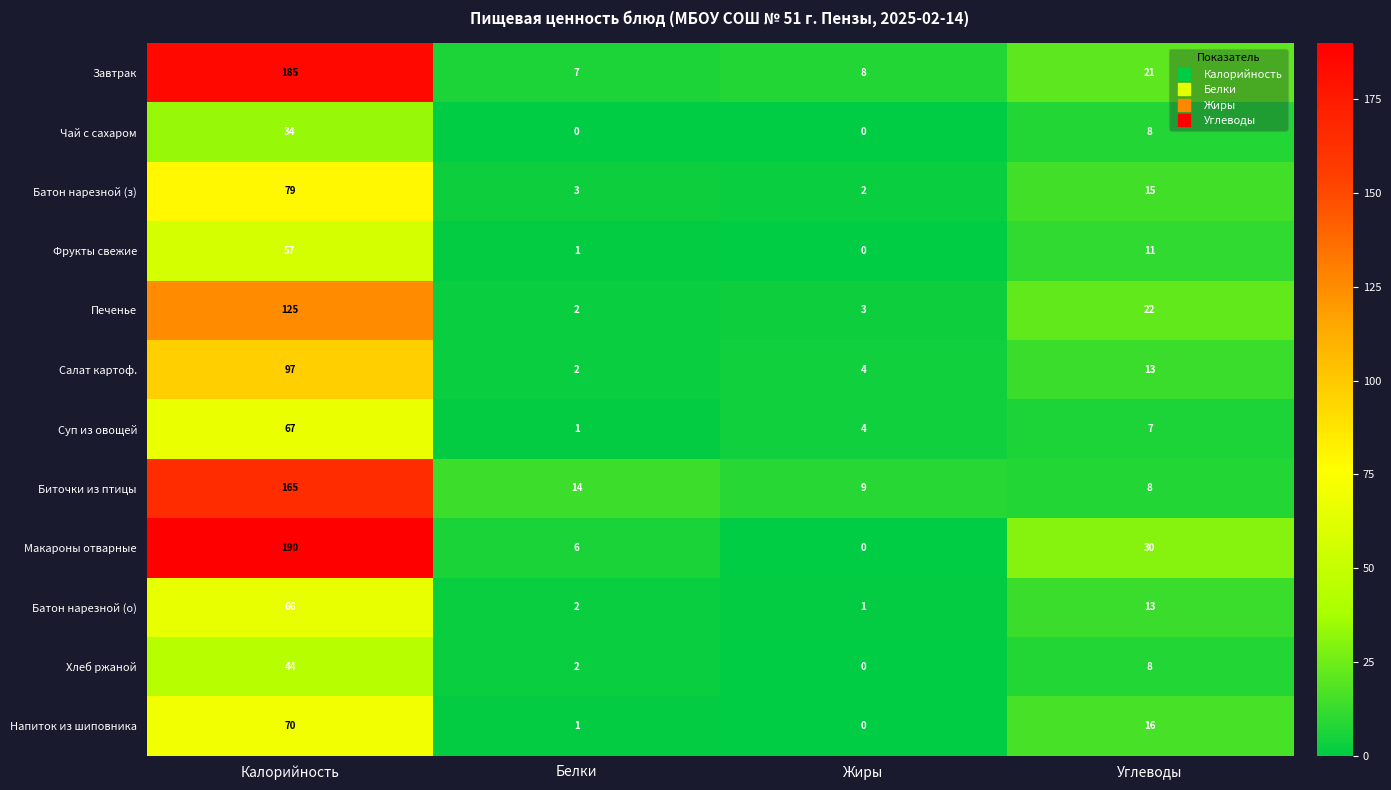

Which series has the largest range (max minus min)?

Макароны отварные